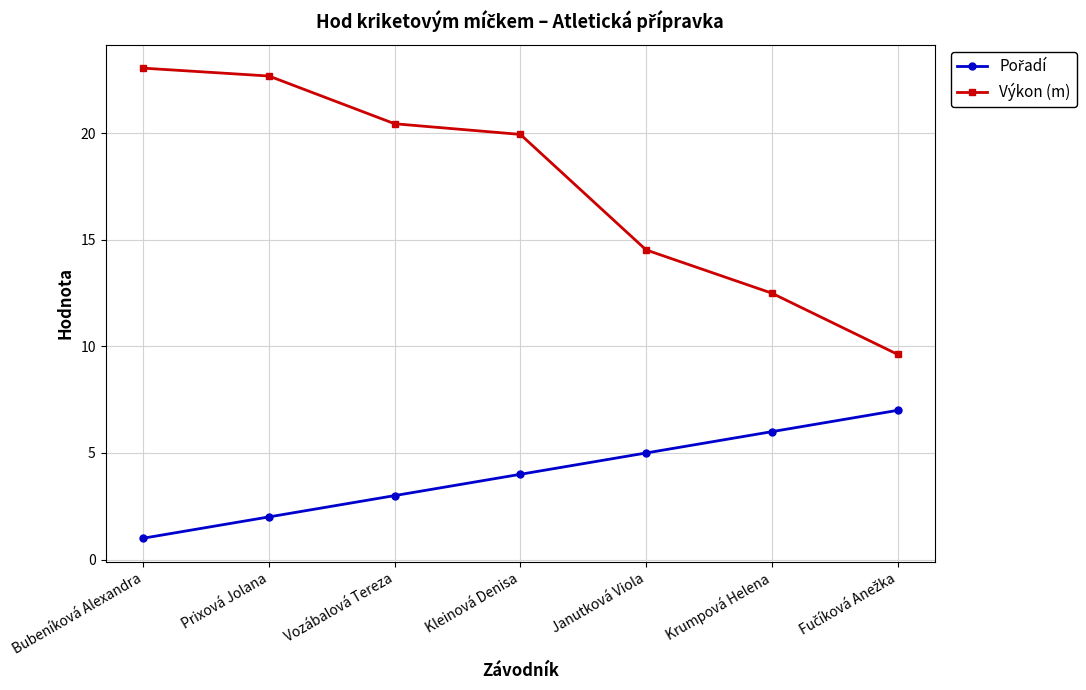

What is the label of the 5th point from the left?

Janutková Viola